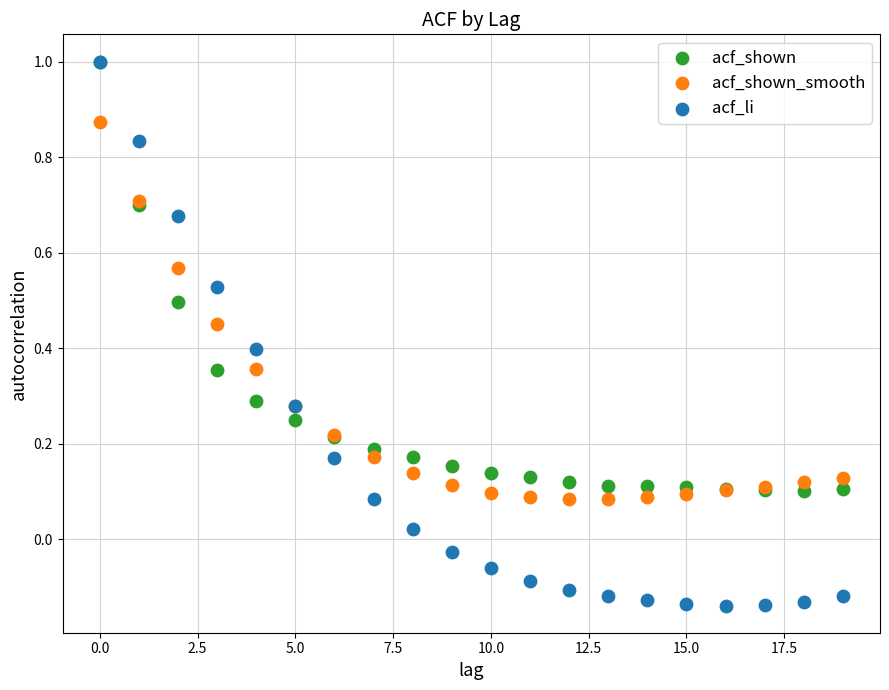

What are all the series names shown in the legend?

acf_shown, acf_shown_smooth, acf_li